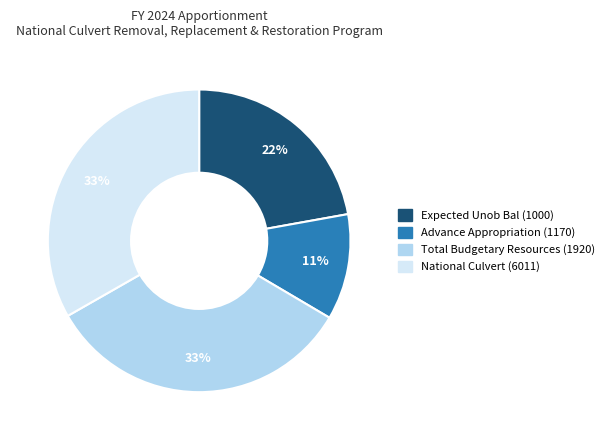

To the nearest percent, what is the difference between the largest and smallest slice percentages?

22%